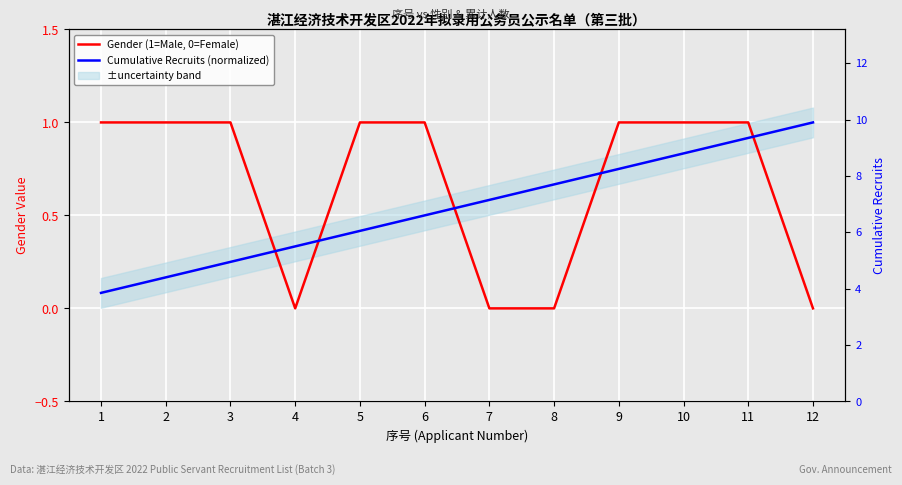

What is the total value across all series at 12?

1.0